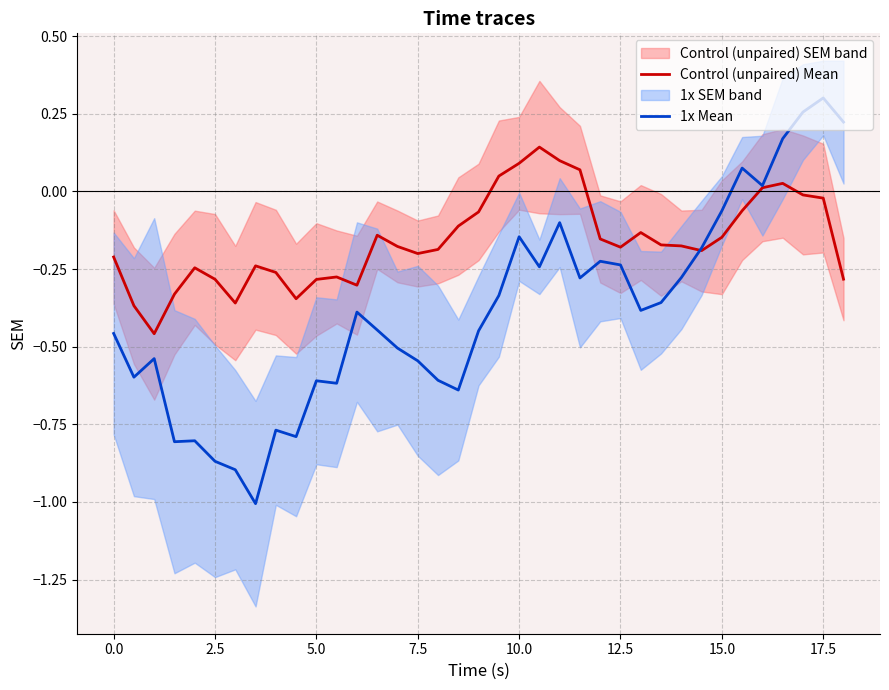

True or false: 1x Mean has a value of -0.3 at 12.5.

False